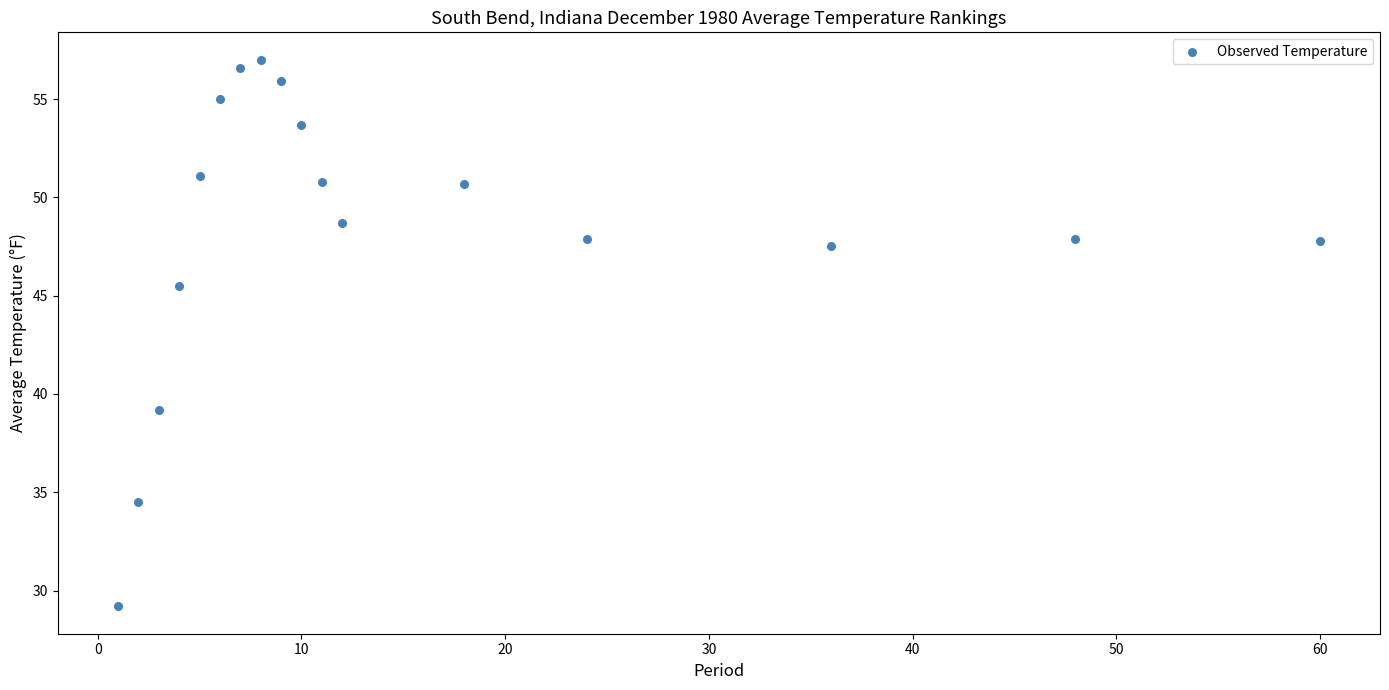

What Y value in the scatter plot is closest to 43?

45.5